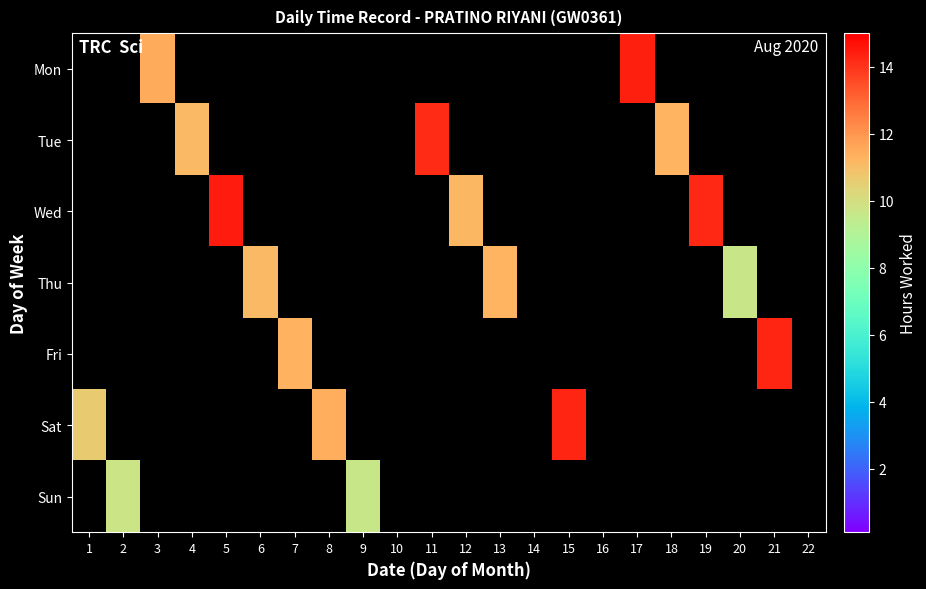

Which has a higher value, 2 or 5?

2